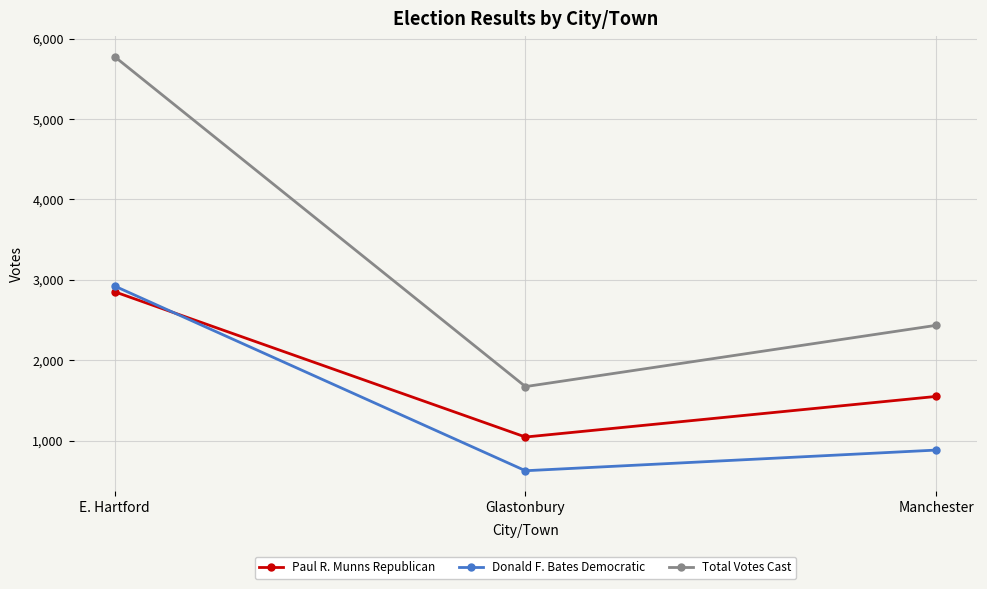

Reading left to right, what are all the values shown in this chart?

Paul R. Munns Republican: 2852	1046	1551
Donald F. Bates Democratic: 2923	627	884
Total Votes Cast: 5775	1673	2435